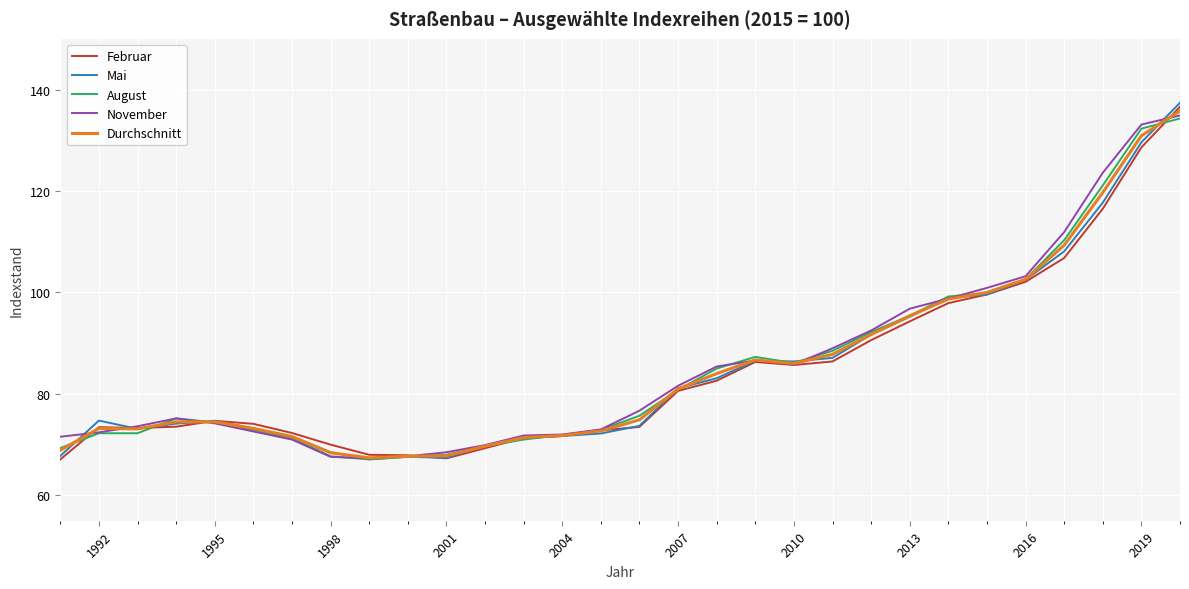

Which series has the widest spread of values?

Mai